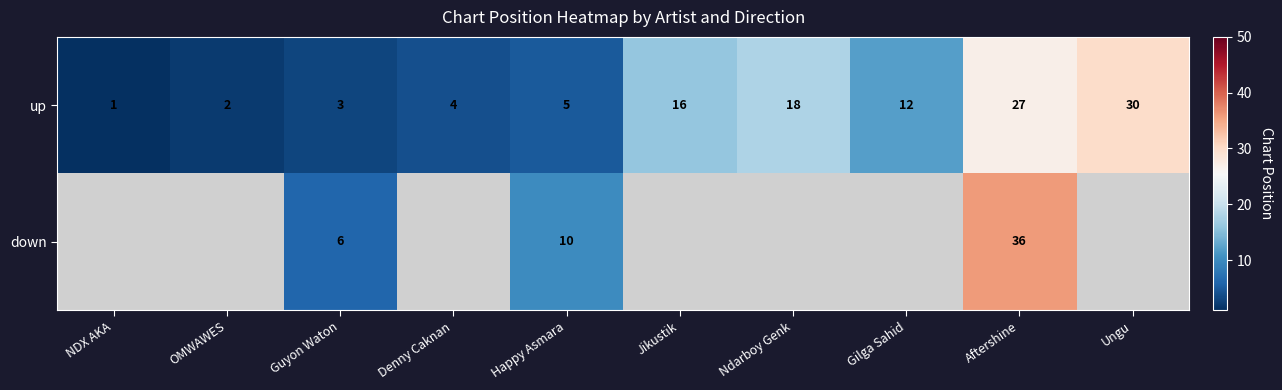

Is it true that up equals 1.4 at Happy Asmara?

False